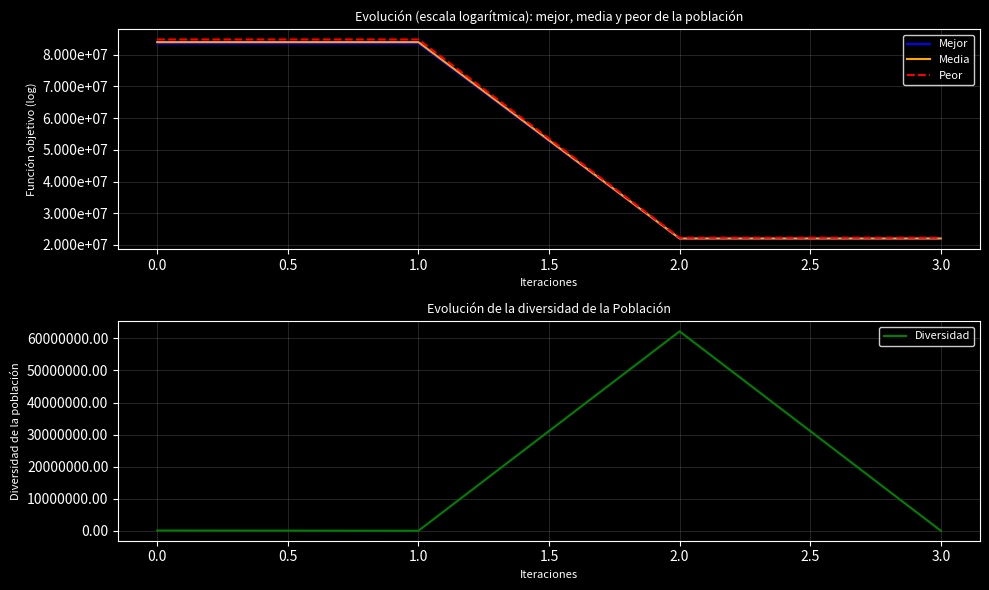

What is the difference between the maximum and minimum values in the Peor series?

62514917.5